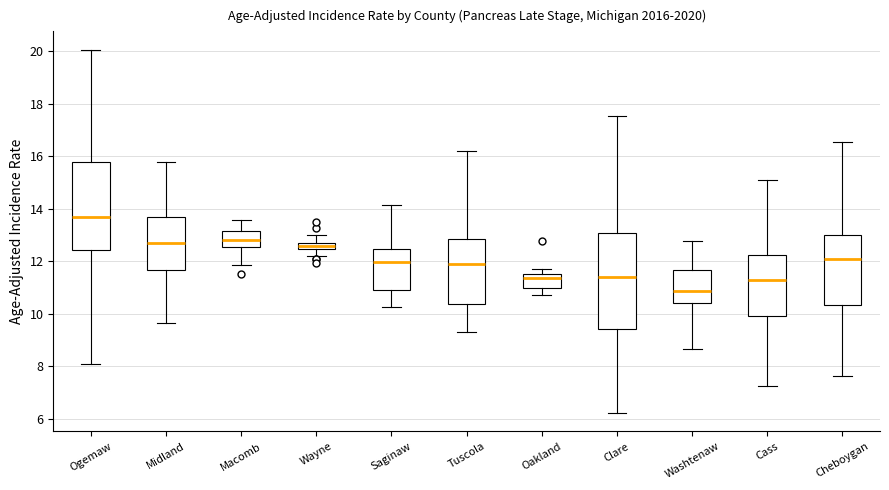

Which box has the highest median line?

Ogemaw